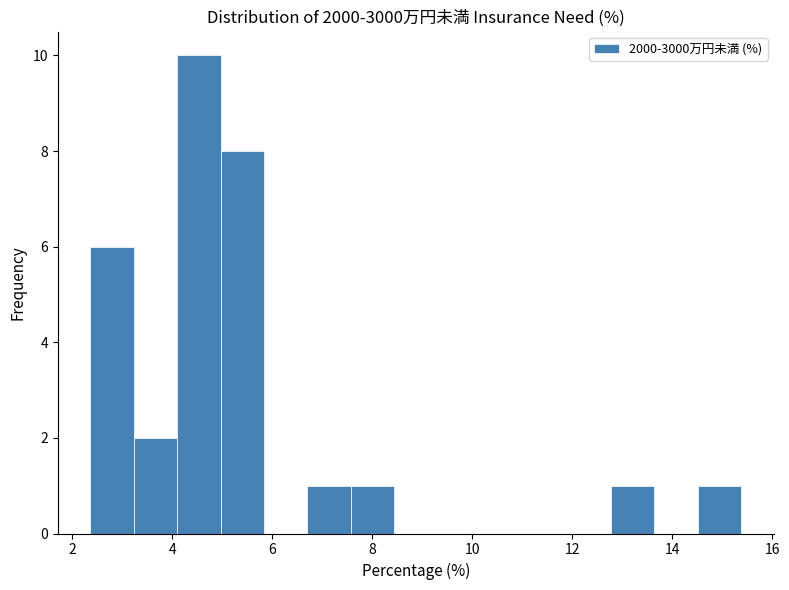

What is the height of the bar covering 2.4 to 3.2 on the x-axis? Neither the bar edges nor the heights are printed on the chart, so give them approximately, as read against the axes.

6